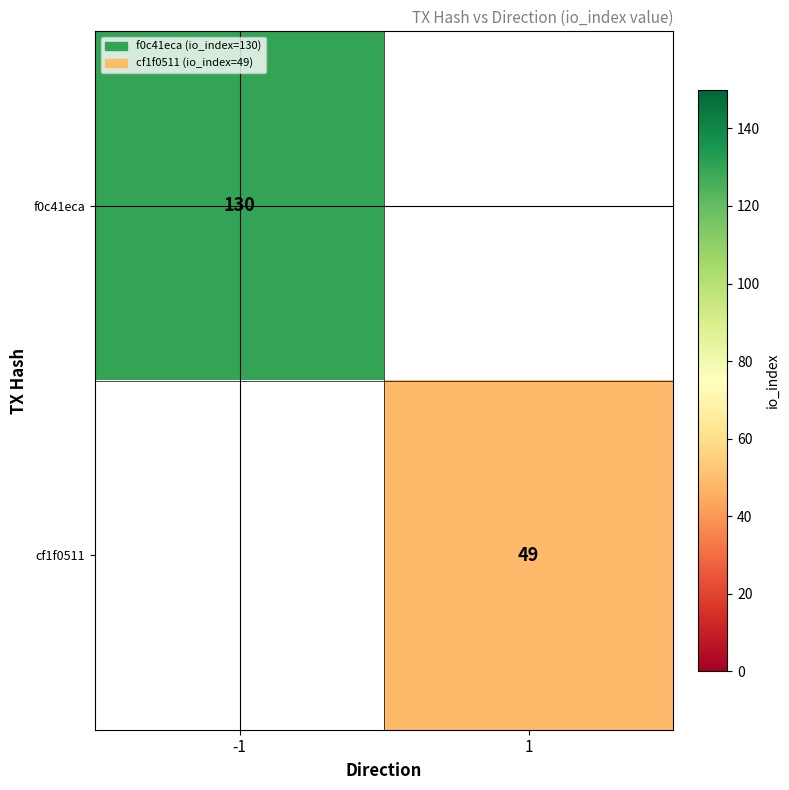

Is it true that cf1f0511 equals 49 at 1?

True